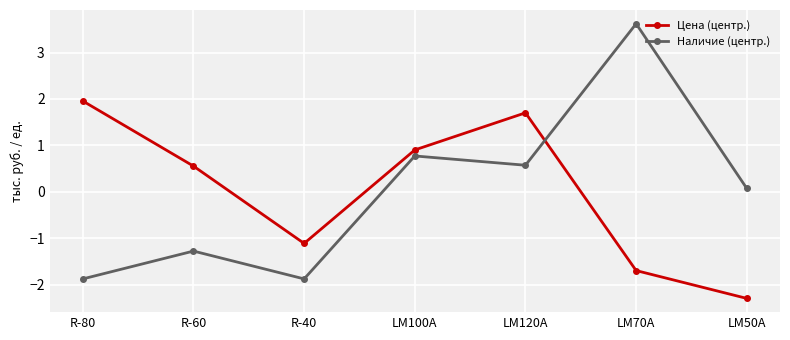

Which category has the lowest value across all series?

LM50A